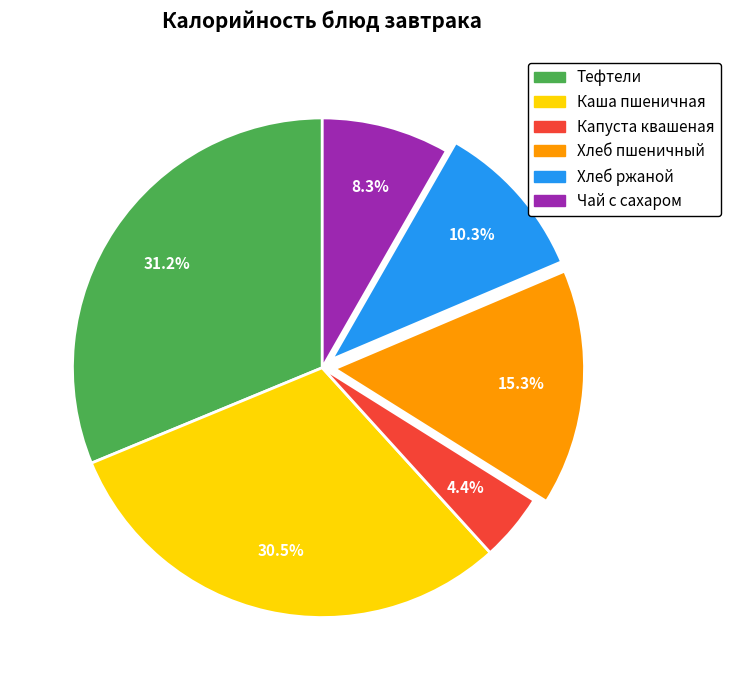

To the nearest percent, what percentage of the pie is Тефтели?

31%